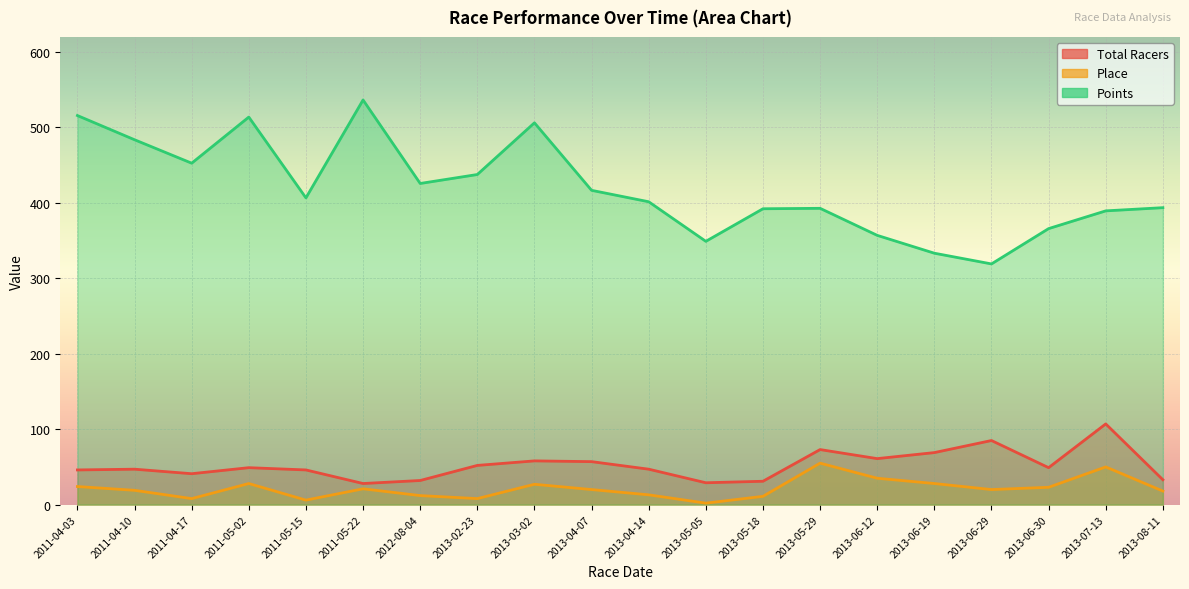

Between 2011-04-17 and 2013-07-13, which is larger?

2013-07-13